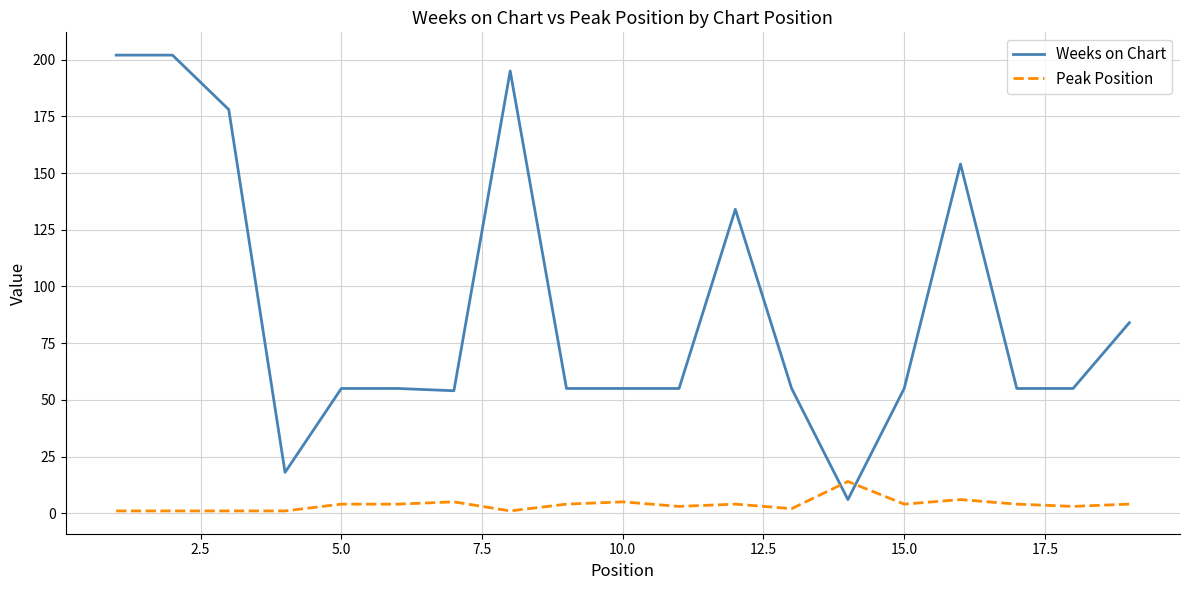

Which series has the largest total across all categories?

Weeks on Chart